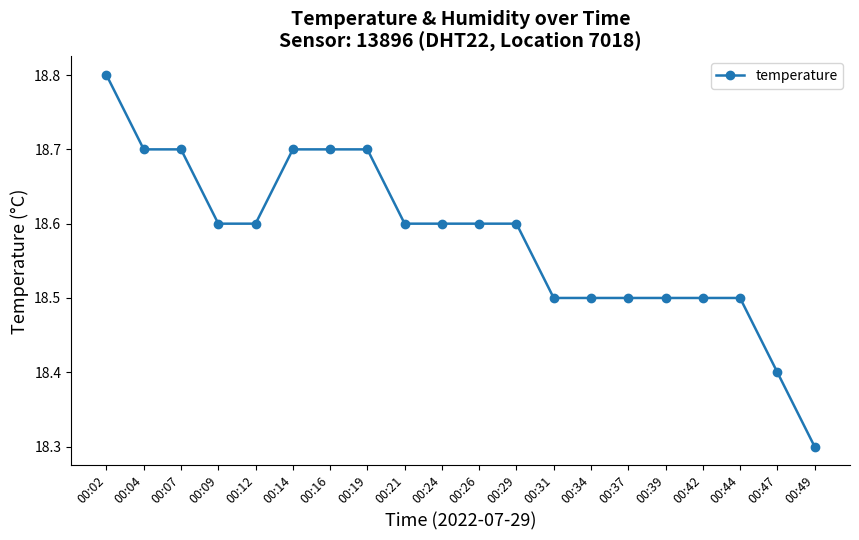

What is the ratio of the value at 00:34 to the value at 00:26?

1.0